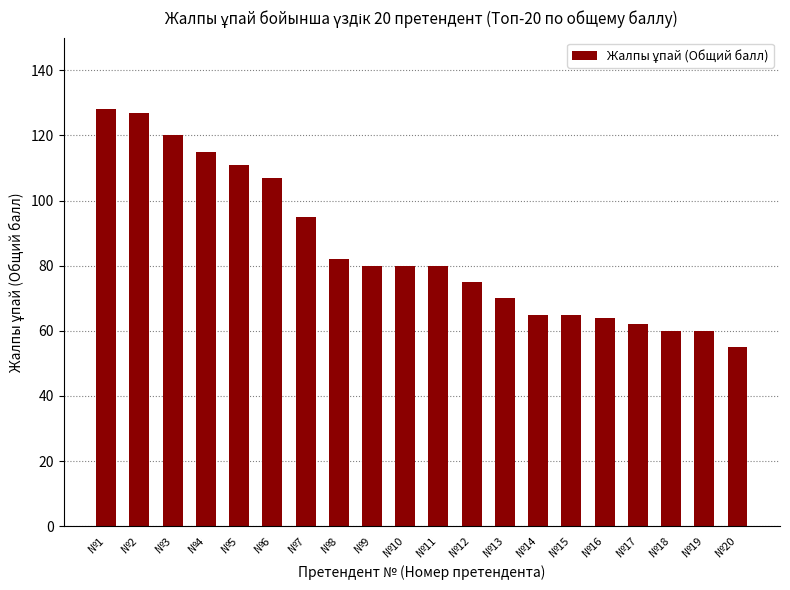

Reading right to left, extract all data points from this chart.

55	60	60	62	64	65	65	70	75	80	80	80	82	95	107	111	115	120	127	128